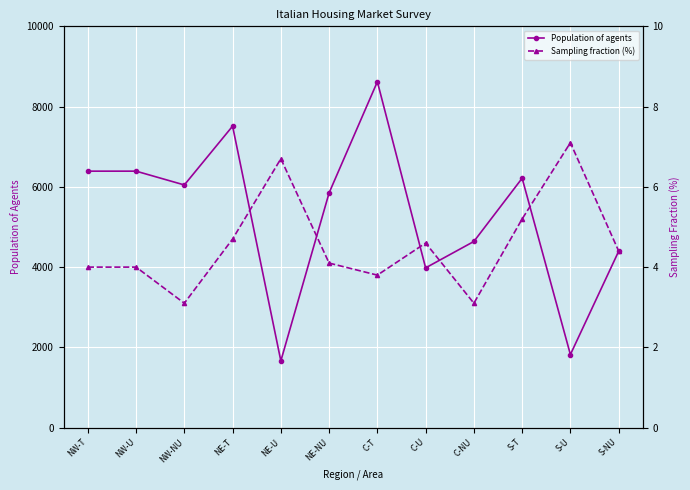

At which label does Population of agents first exceed 6047?

NW-T